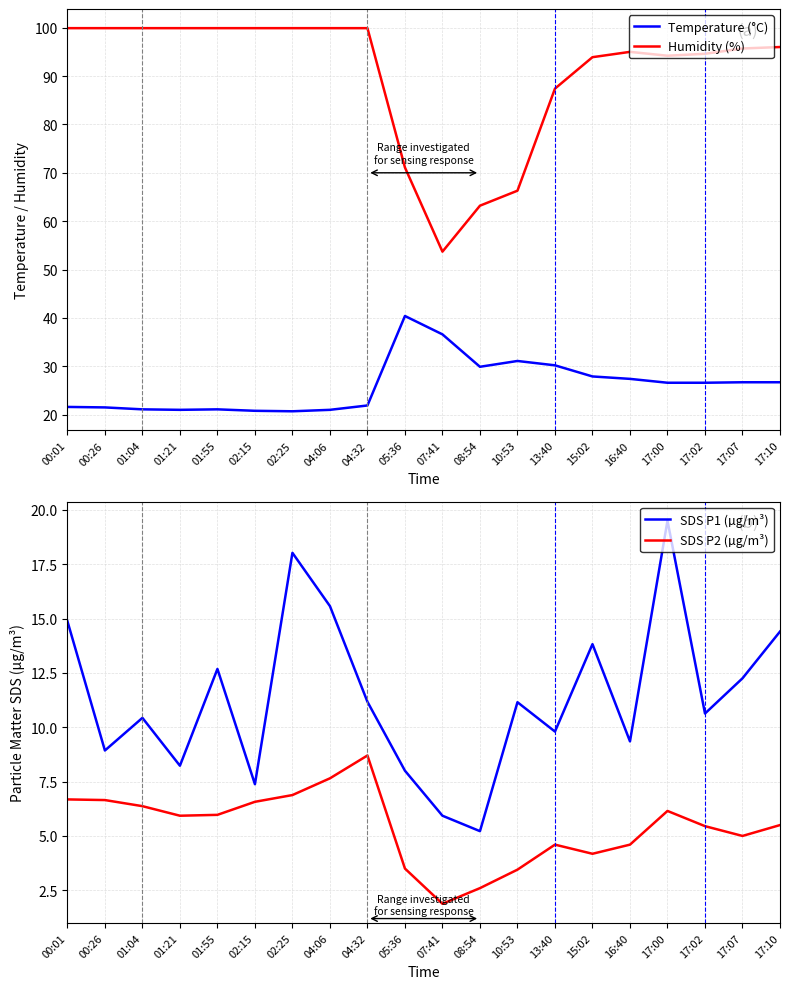

What is the difference between the second highest and second lowest values in the SDS P2 (µg/m³) series?

5.1